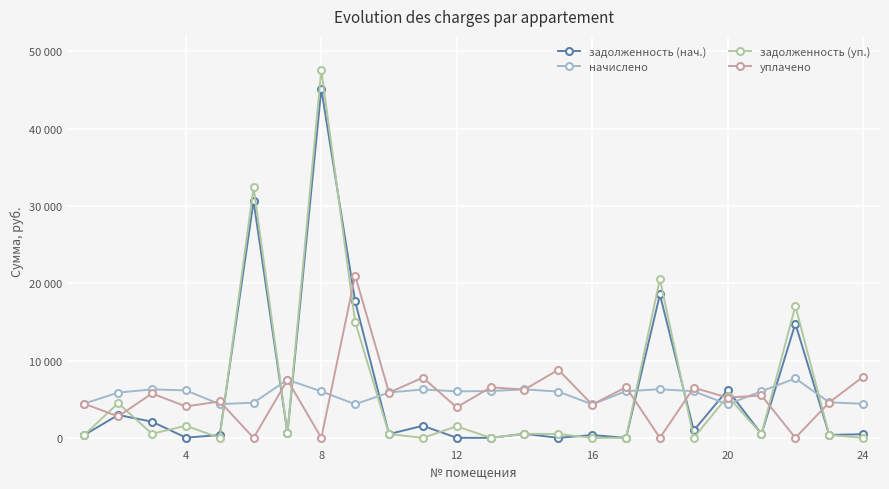

Reading right to left, what are all the values shown in this chart?

задолженность (нач.): 468.7	382.7	14782.3	502.3	6201.6	958.9	18547.6	0.0	361.2	0.0	522.6	0.0	2.6	1565.0	489.2	17664.5	45127.2	626.7	30621.9	363.6	30.0	2090.6	2961.7	369.6
начислено: 4406.0	4592.6	7692.7	6027.8	4334.3	6027.8	6286.2	6042.2	4334.3	5984.8	6271.8	6056.5	6013.4	6257.5	5869.9	4348.7	6013.4	7520.4	4549.6	4363.0	6142.7	6271.8	5855.6	4434.7
задолженность (уп.): 0.0	382.7	17057.2	502.3	5385.1	0.0	20544.8	0.0	0.0	498.2	522.6	0.0	1503.5	0.0	489.2	14989.9	47613.0	626.7	32396.5	0.0	1566.1	522.6	4495.2	369.6
уплачено: 7905.9	4573.4	0.0	5479.8	5213.0	6482.1	0.0	6557.8	4302.2	8804.7	6245.6	6535.9	3944.8	7792.8	5845.4	21000.0	0.0	7489.2	0.0	4708.3	4063.3	5745.8	2771.8	4416.2